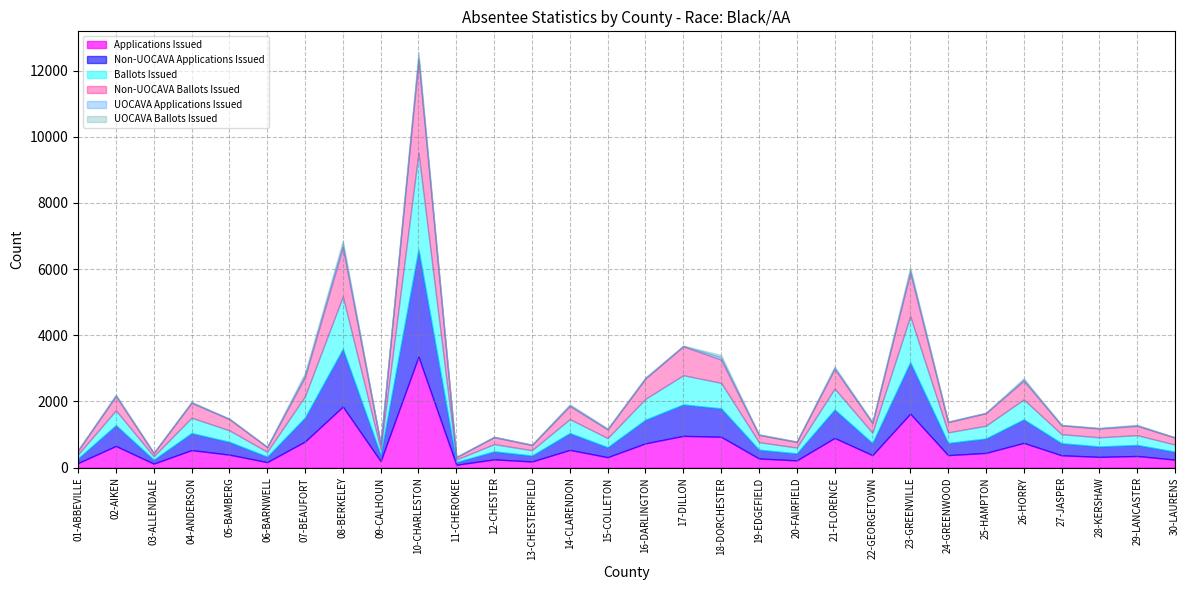

True or false: Non-UOCAVA Ballots Issued and Applications Issued intersect in this chart.

False